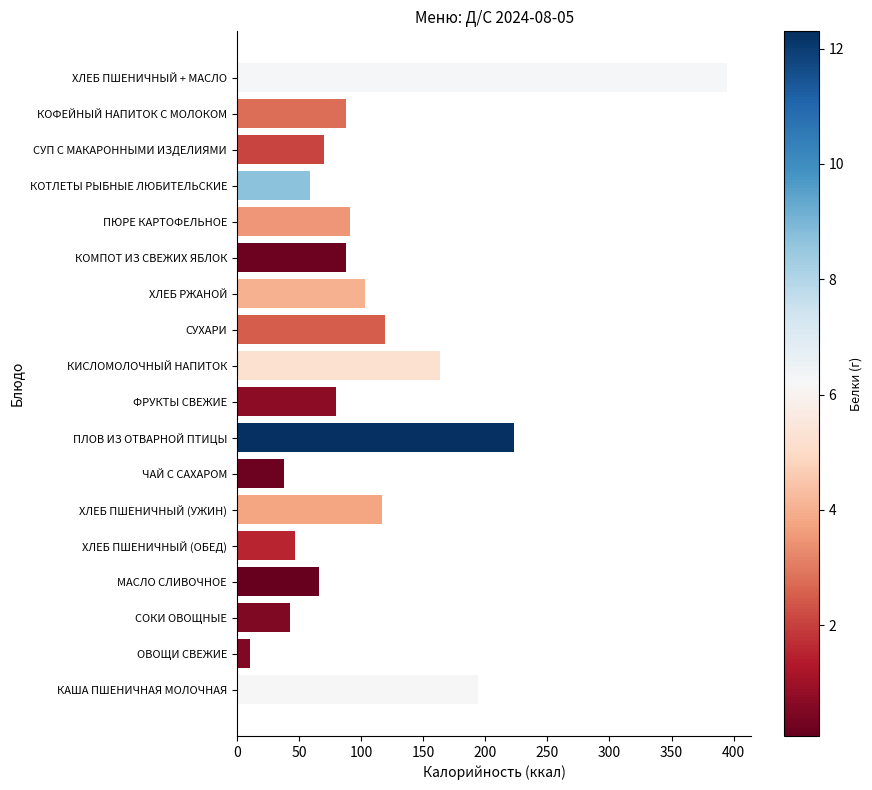

At which label is the value closest to 202?

КАША ПШЕНИЧНАЯ МОЛОЧНАЯ